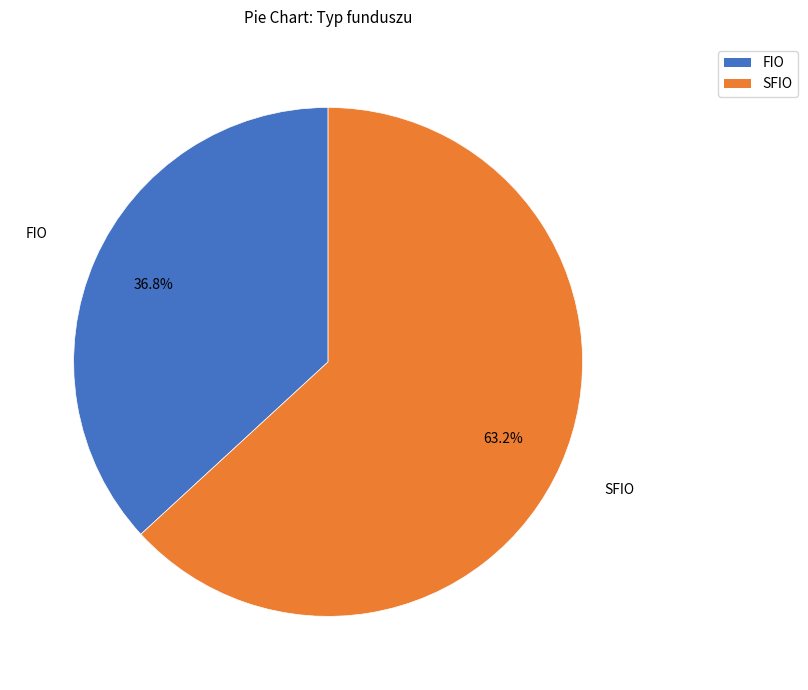

Is there any slice that represents more than half of the pie?

Yes